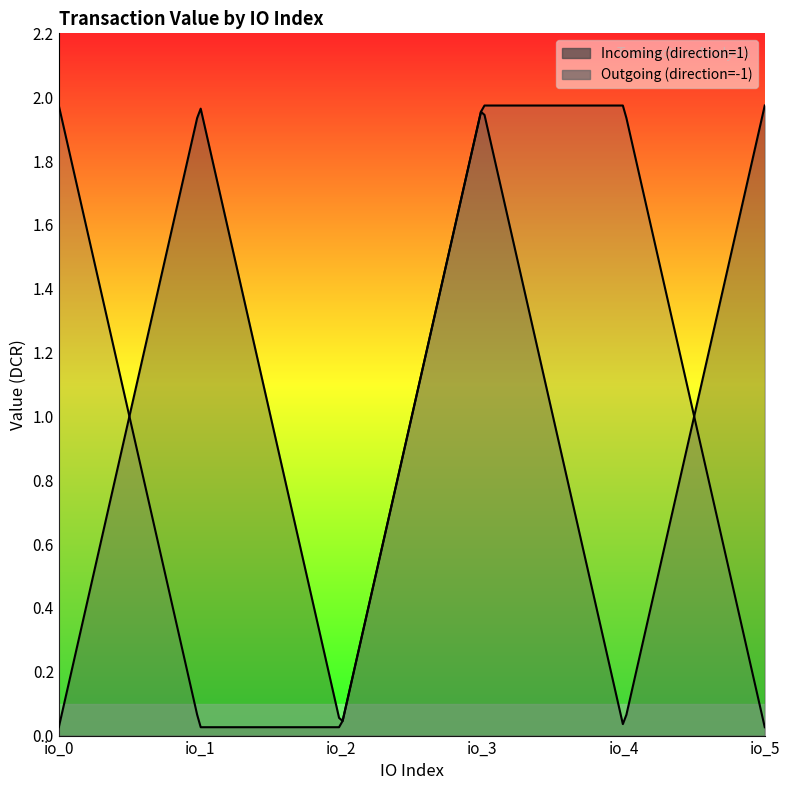

How many intersections are there between Incoming (direction=1) and Outgoing (direction=-1)?

2